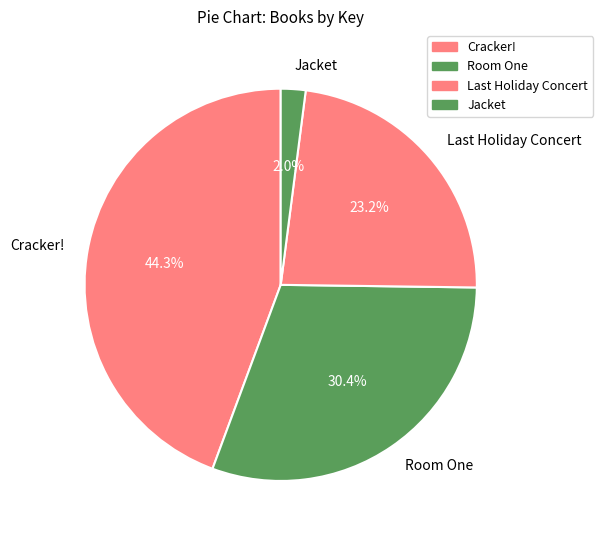

Combined, do Cracker! and Jacket account for over 50%?

No